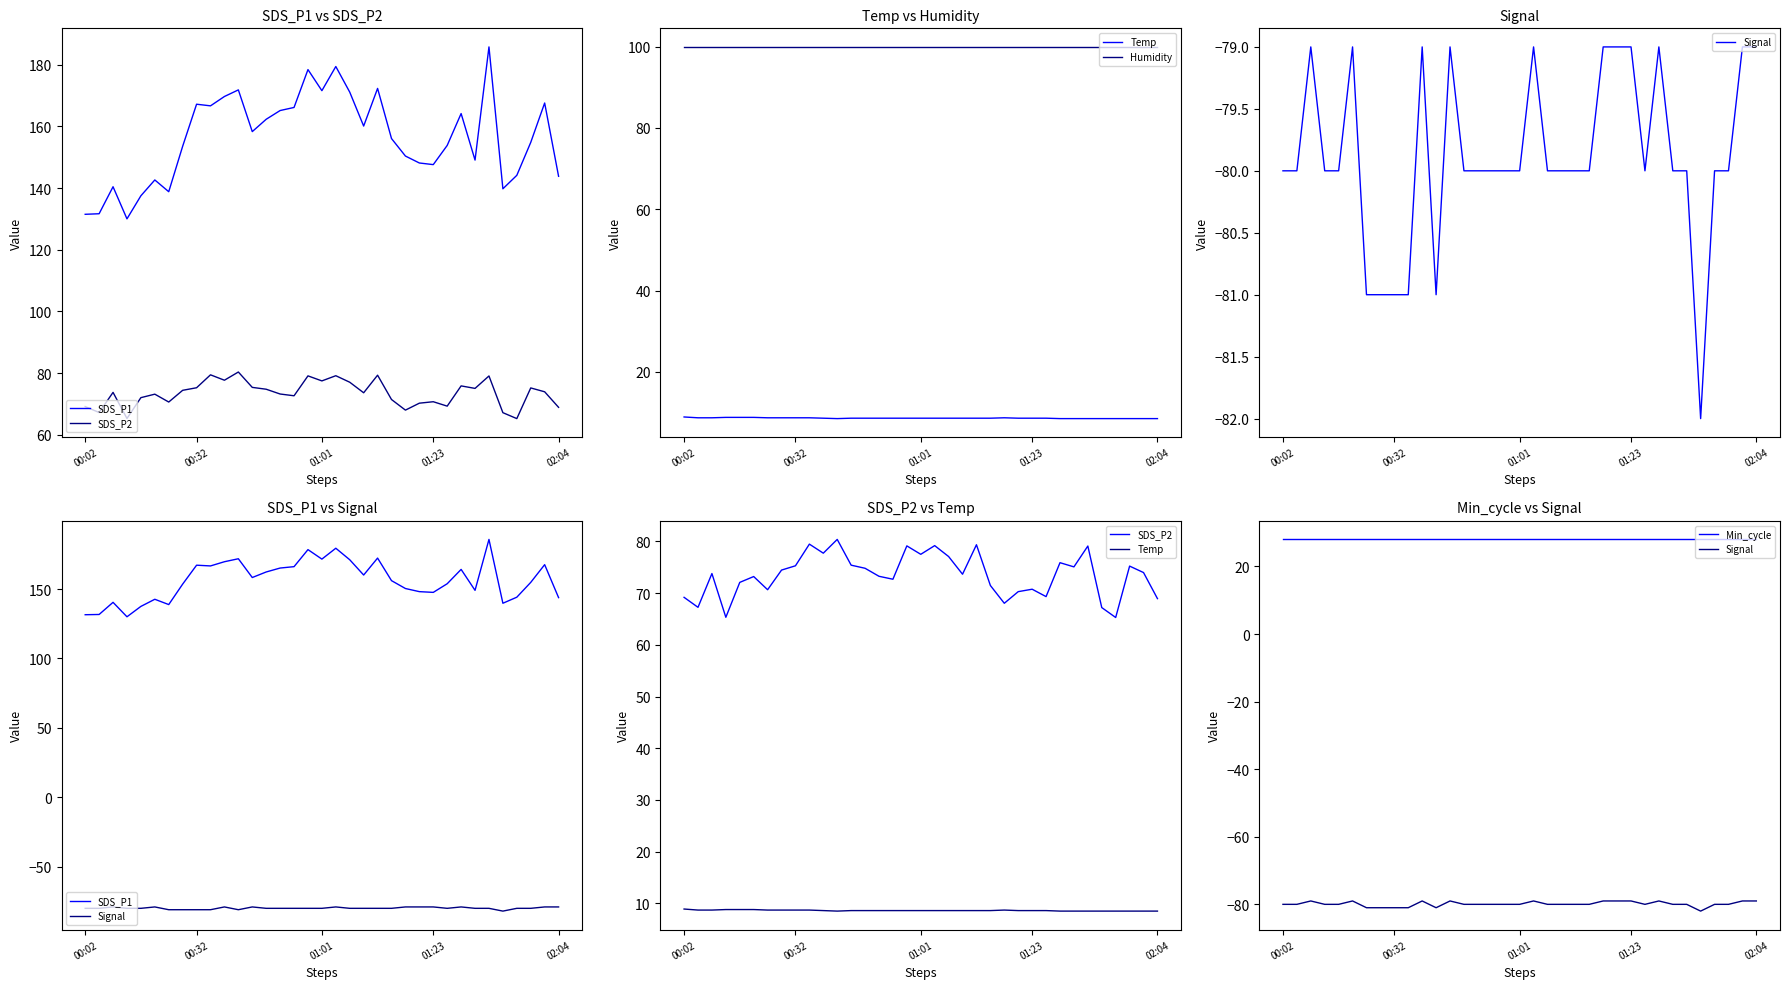

True or false: Humidity has a value of 99.9 at 29.

True